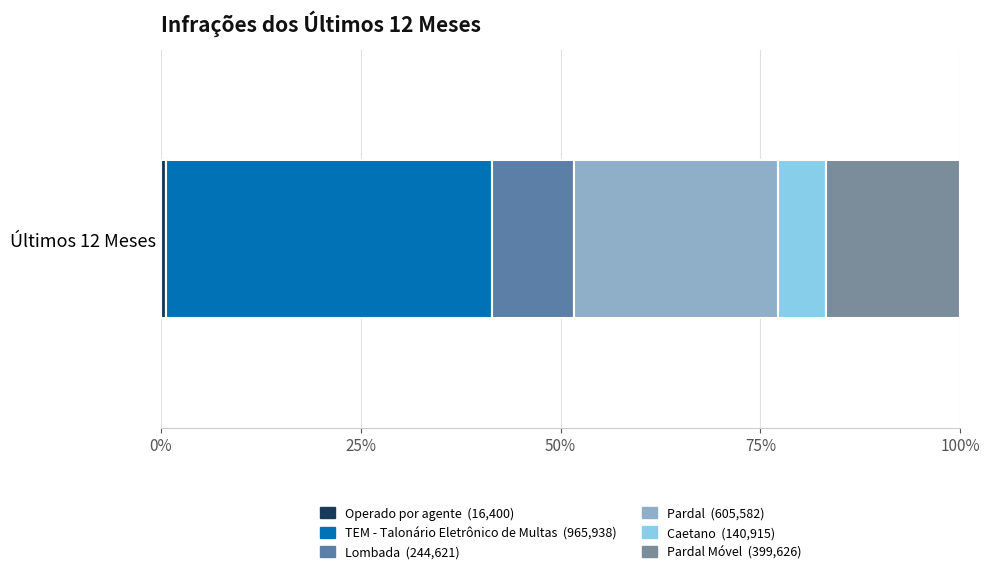

Is it true that the value at Lombada is 343594?

False